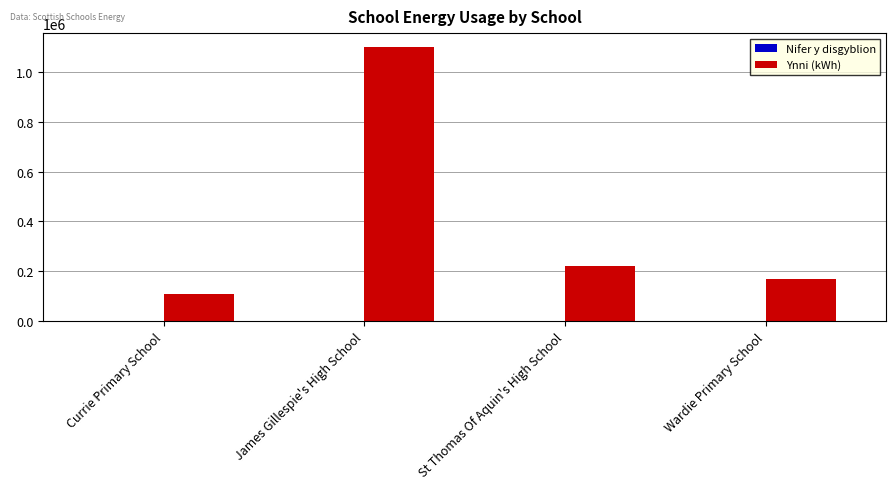

Which series has the largest range (max minus min)?

Ynni (kWh)